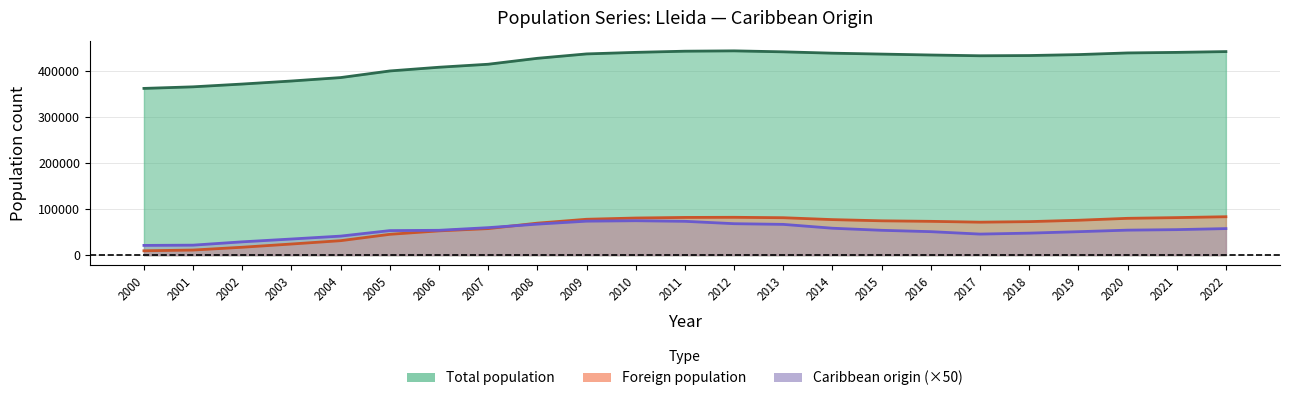

Reading left to right, transcribe all the data shown in this chart.

Total population: 2000=361590	2001=365023	2002=371055	2003=377639	2004=385092	2005=399439	2006=407496	2007=414015	2008=426872	2009=436402	2010=439768	2011=442308	2012=443032	2013=440915	2014=438001	2015=436029	2016=434041	2017=432384	2018=432866	2019=434930	2020=438517	2021=439727	2022=441443
Foreign population: 2000=9451	2001=11033	2002=17111	2003=24107	2004=31370	2005=45144	2006=52633	2007=57560	2008=69366	2009=77784	2010=80490	2011=81762	2012=82053	2013=81145	2014=77045	2015=74435	2016=73295	2017=71479	2018=72654	2019=75642	2020=79833	2021=81392	2022=83295
Caribbean origin: 2000=21100	2001=21650	2002=28850	2003=34950	2004=41250	2005=53200	2006=53850	2007=59600	2008=67250	2009=73700	2010=74600	2011=73350	2012=68200	2013=66700	2014=58350	2015=53850	2016=50900	2017=45650	2018=47700	2019=50850	2020=54200	2021=55300	2022=57550